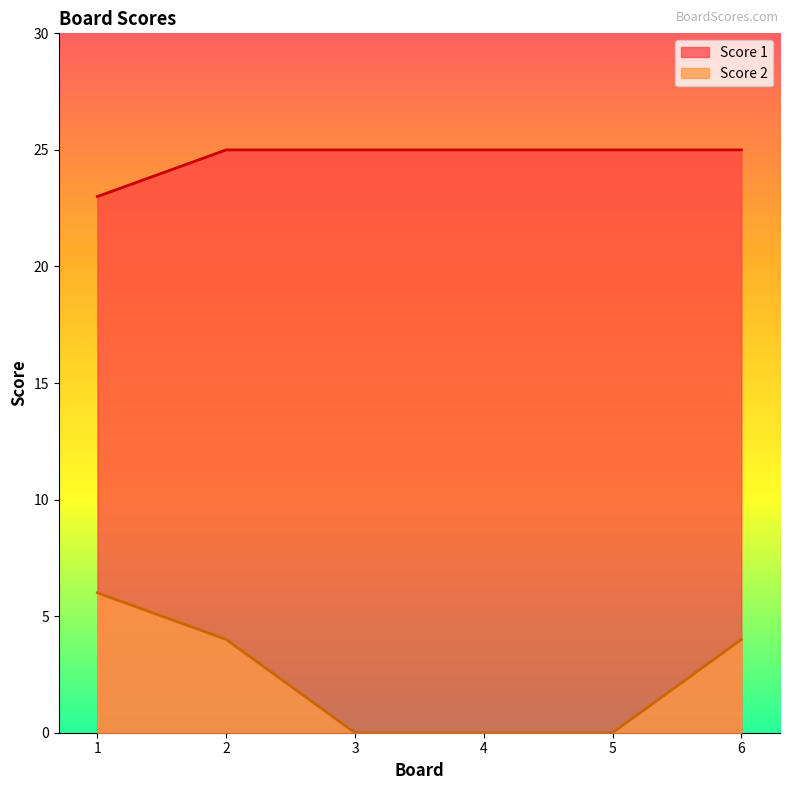

What is the sum of all Score 2 values?

14